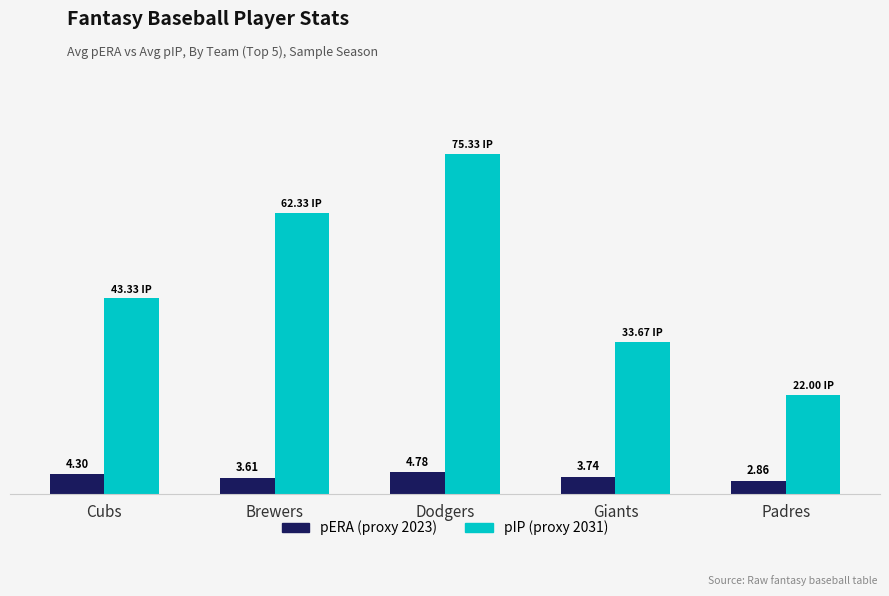

Which category has the lowest value across all series?

Padres